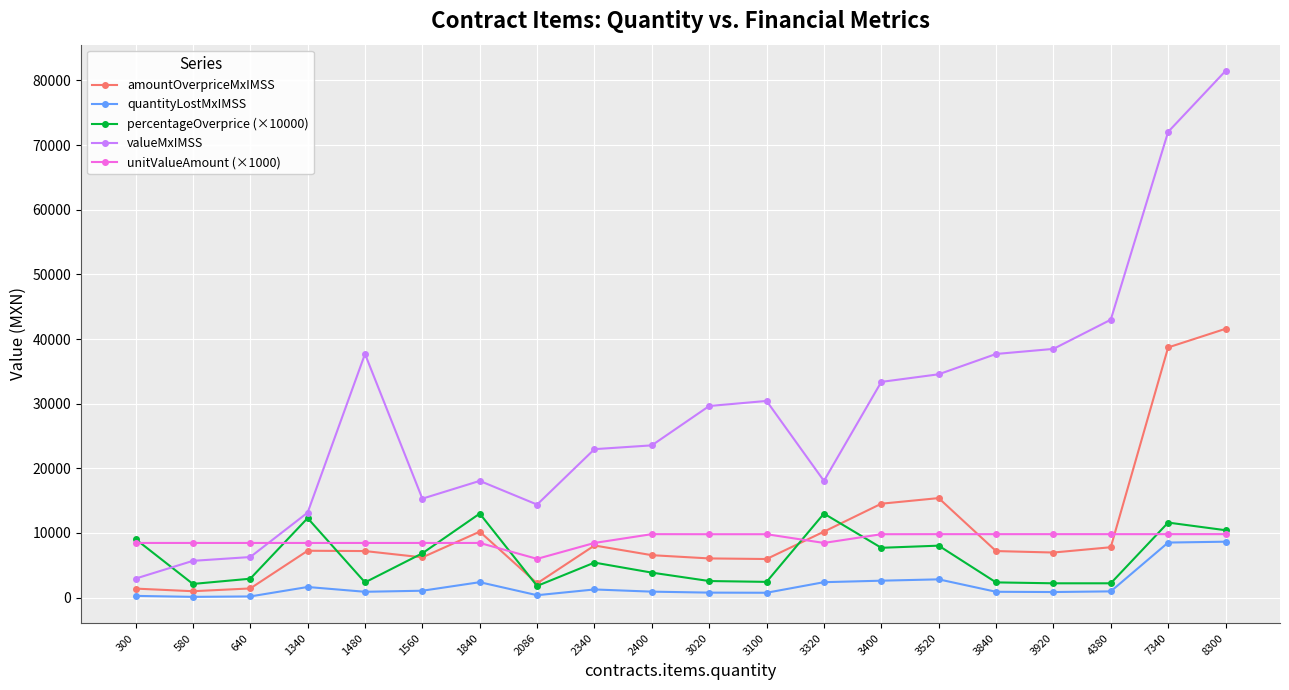

What is the average value of the amountOverpriceMxIMSS series?

10299.0